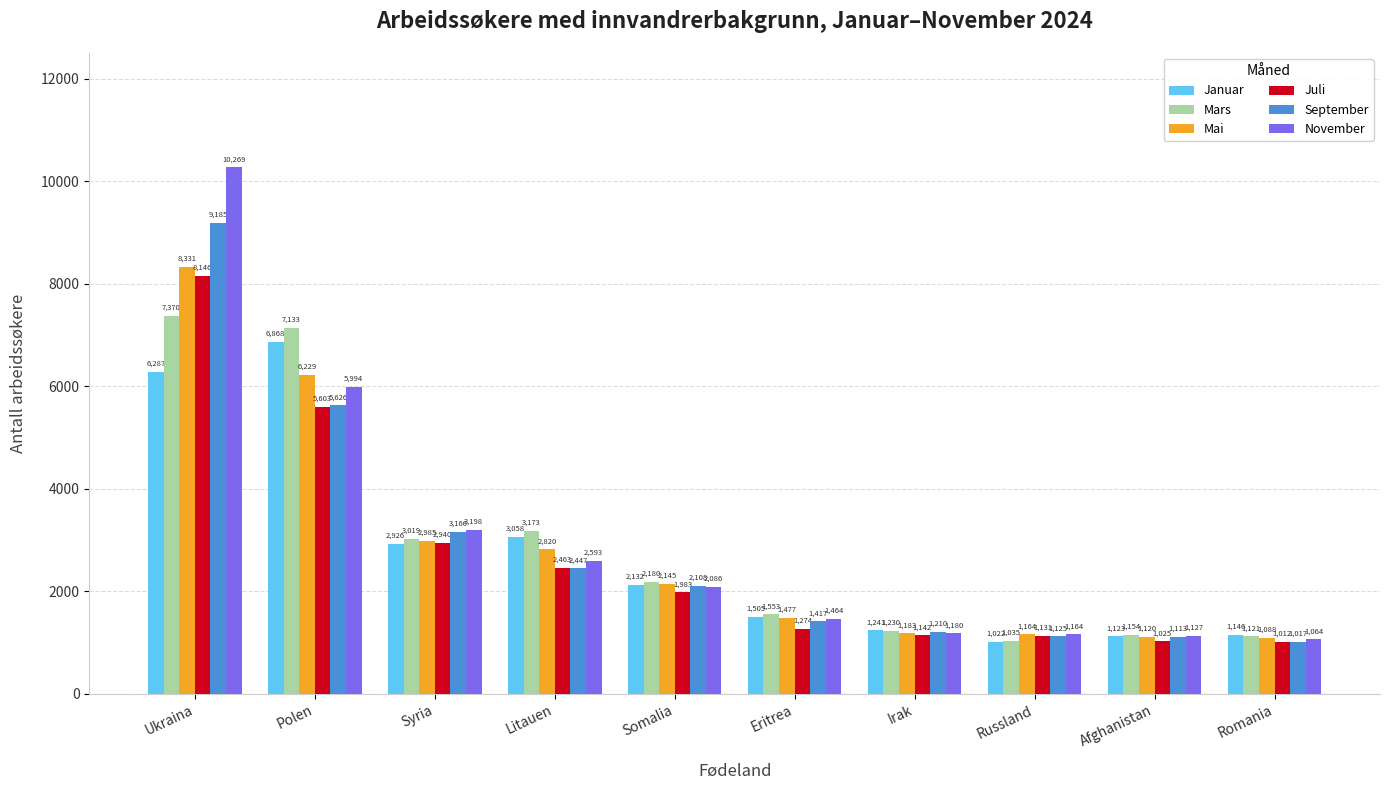

What is the label of the 2nd bar from the right?

Afghanistan